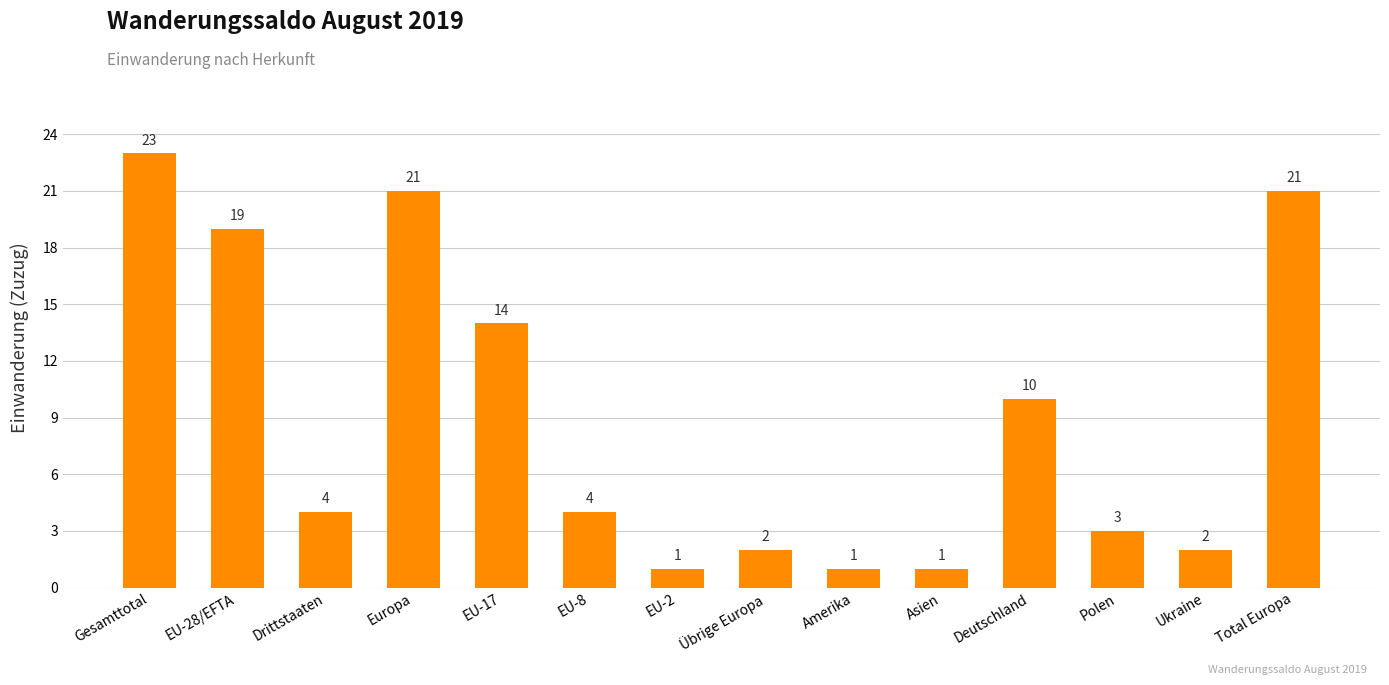

What is the difference between the values at Total Europa and Ukraine?

19